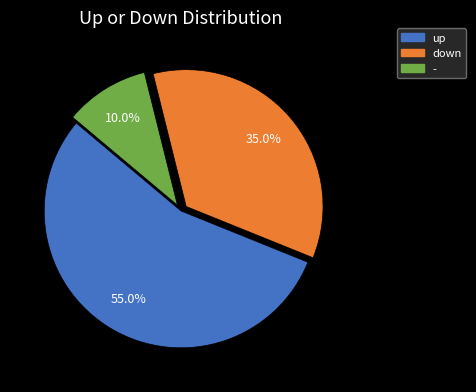

Do down and up together represent more than half of the pie?

Yes